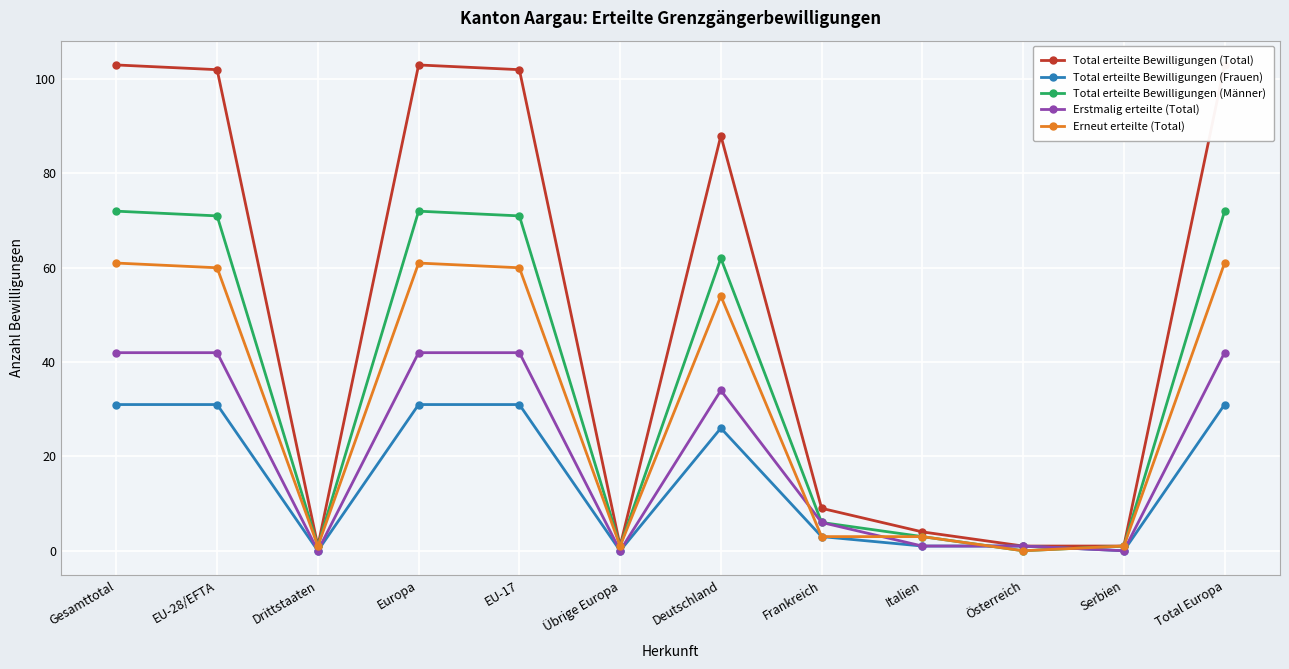

Which series changed the most between Drittstaaten and Serbien?

Total erteilte Bewilligungen (Total)